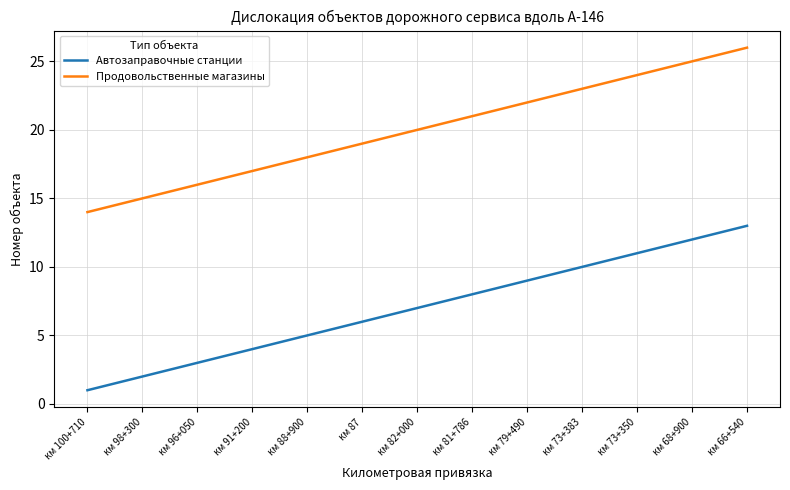

What position from the right is км 73+350?

3